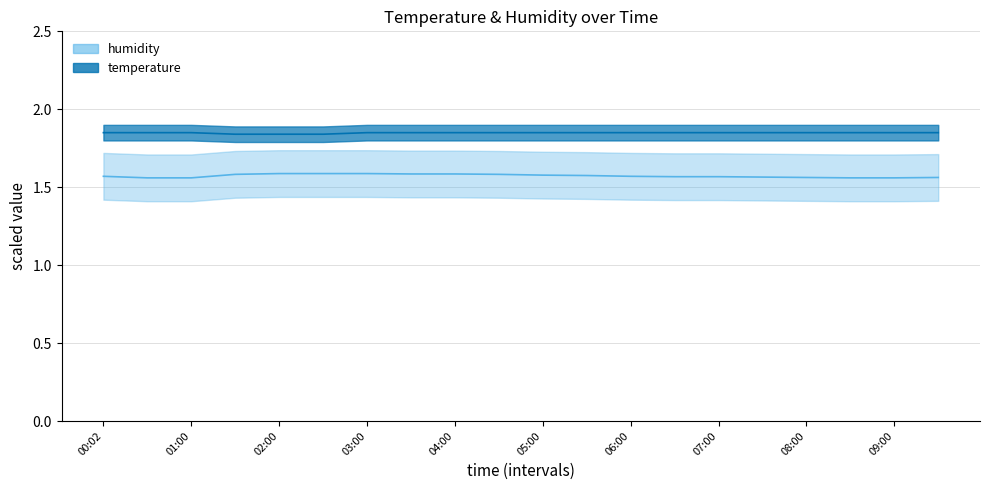

Where is temperature nearest to the value 1?

01:30